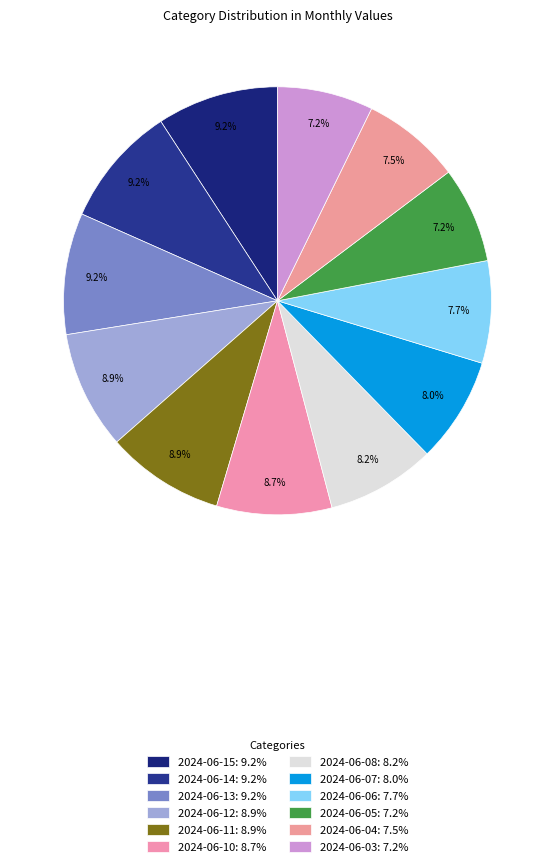

Count the number of slices in the pie.

12